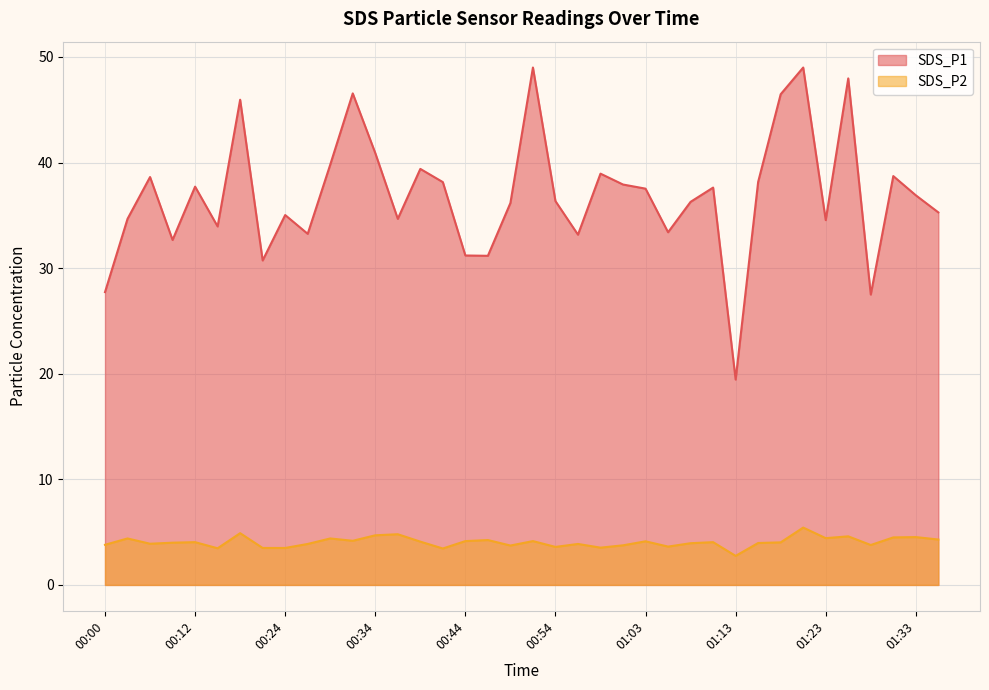

True or false: SDS_P1 and SDS_P2 cross at least once.

False